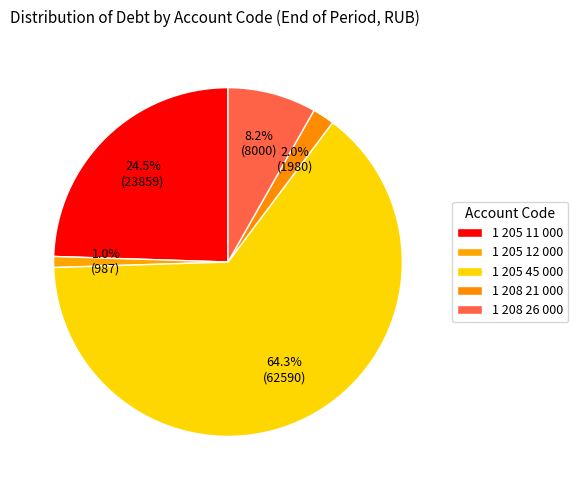

Is there any slice that represents more than half of the pie?

Yes